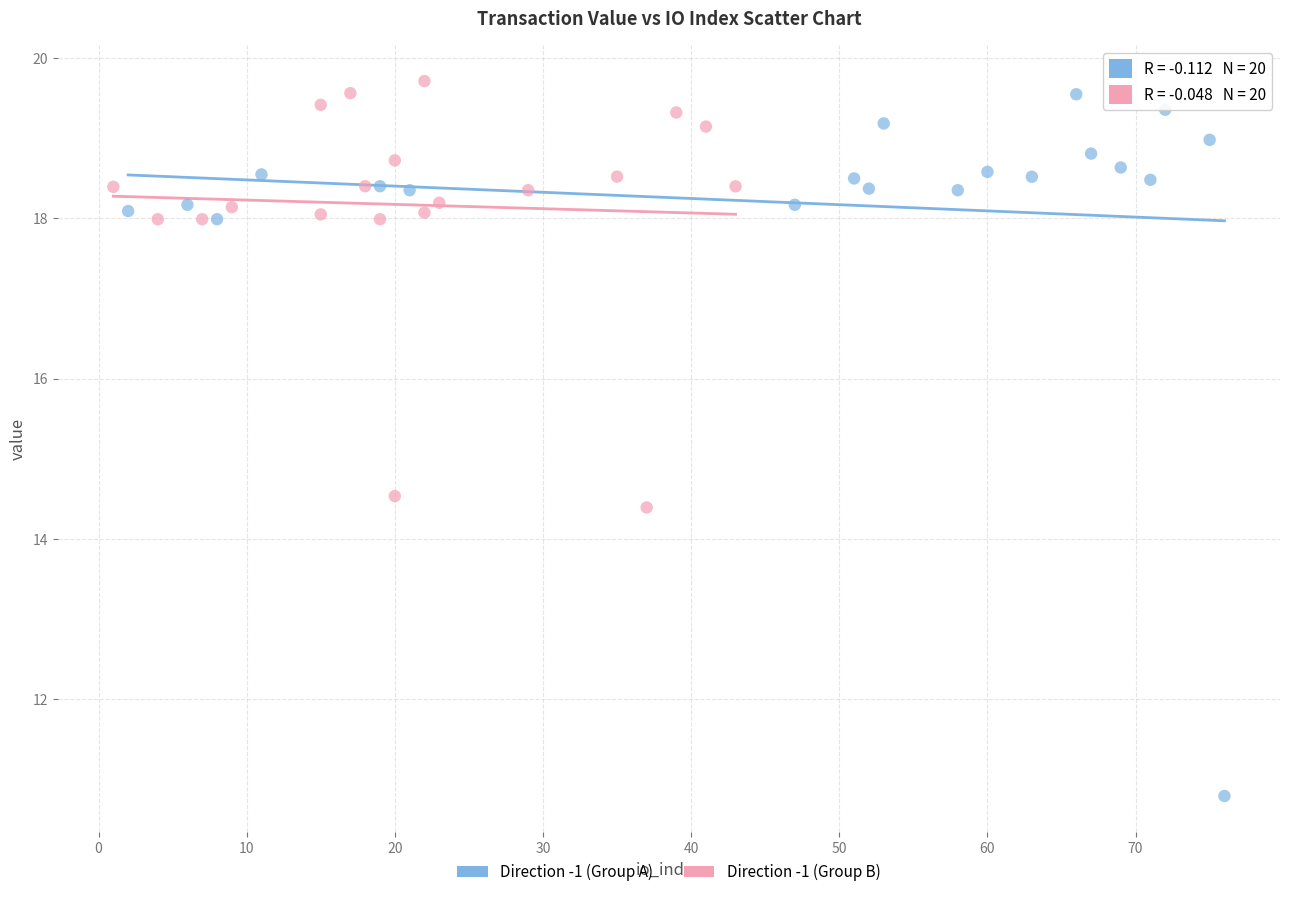

Which series reaches the minimum Y coordinate?

Direction -1 (Group A)